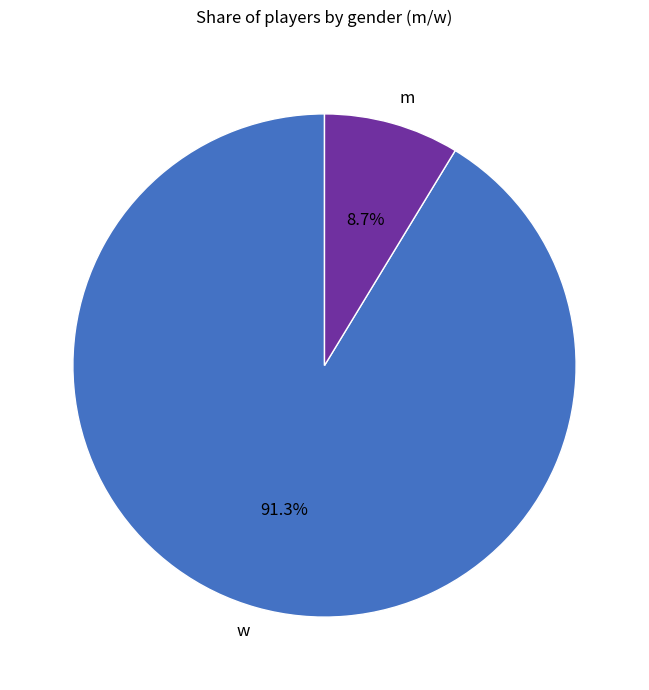

Rank the categories by value from highest to lowest.

w, m